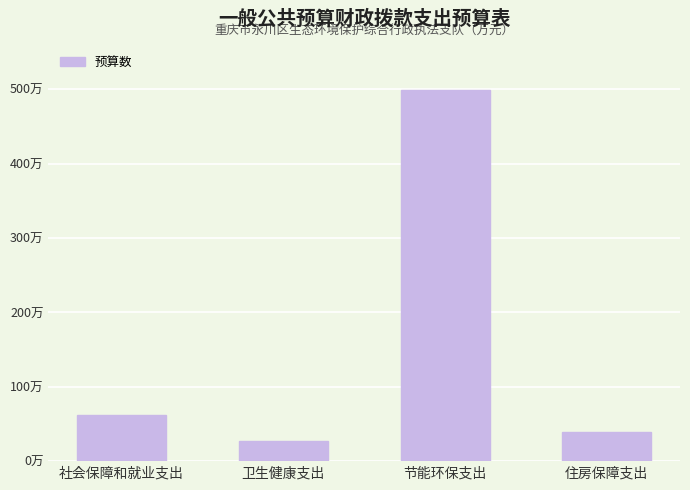

Reading left to right, list all the values displayed in this chart.

61.8	27.0	499.4	39.6